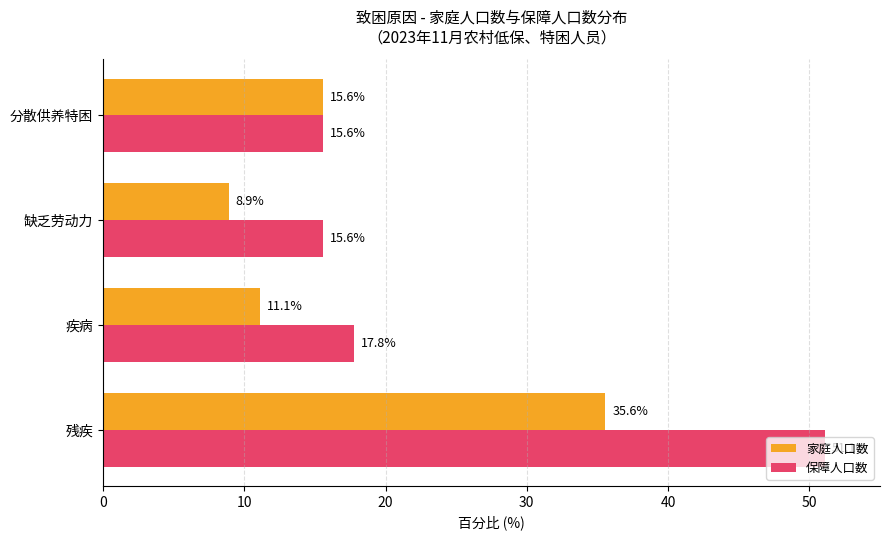

What is the difference between the second highest and second lowest values in the 保障人口数 series?

2.2